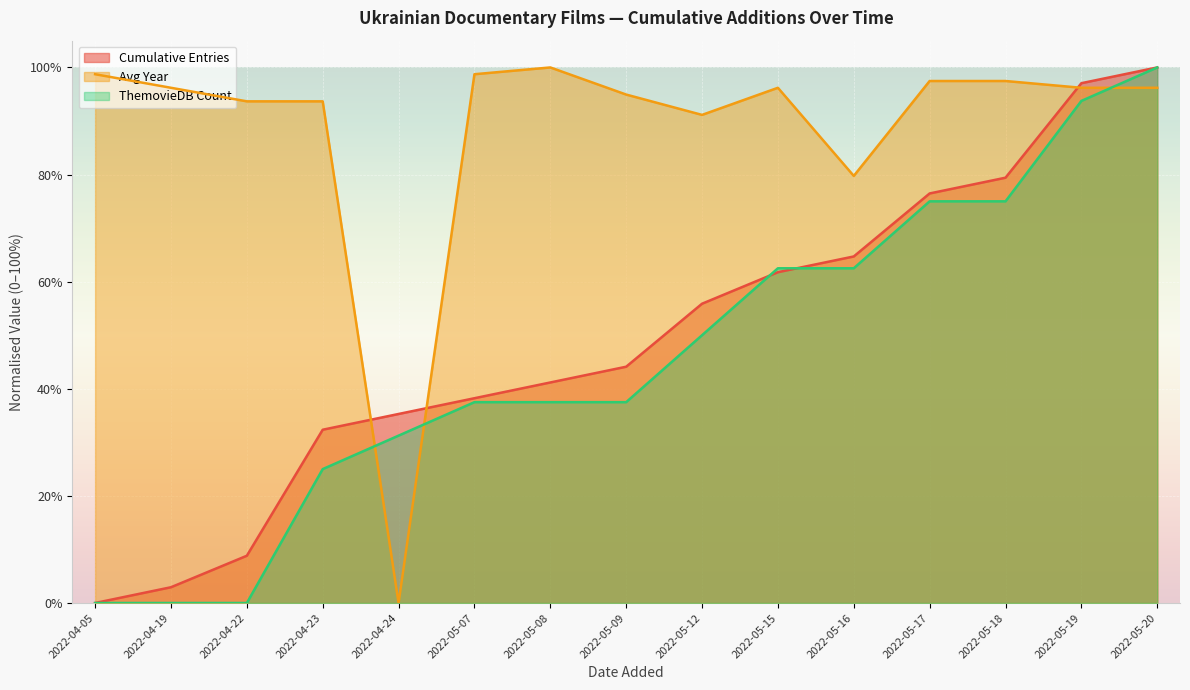

What is the difference between the maximum and minimum values in the Cumulative Entries series?

1.0